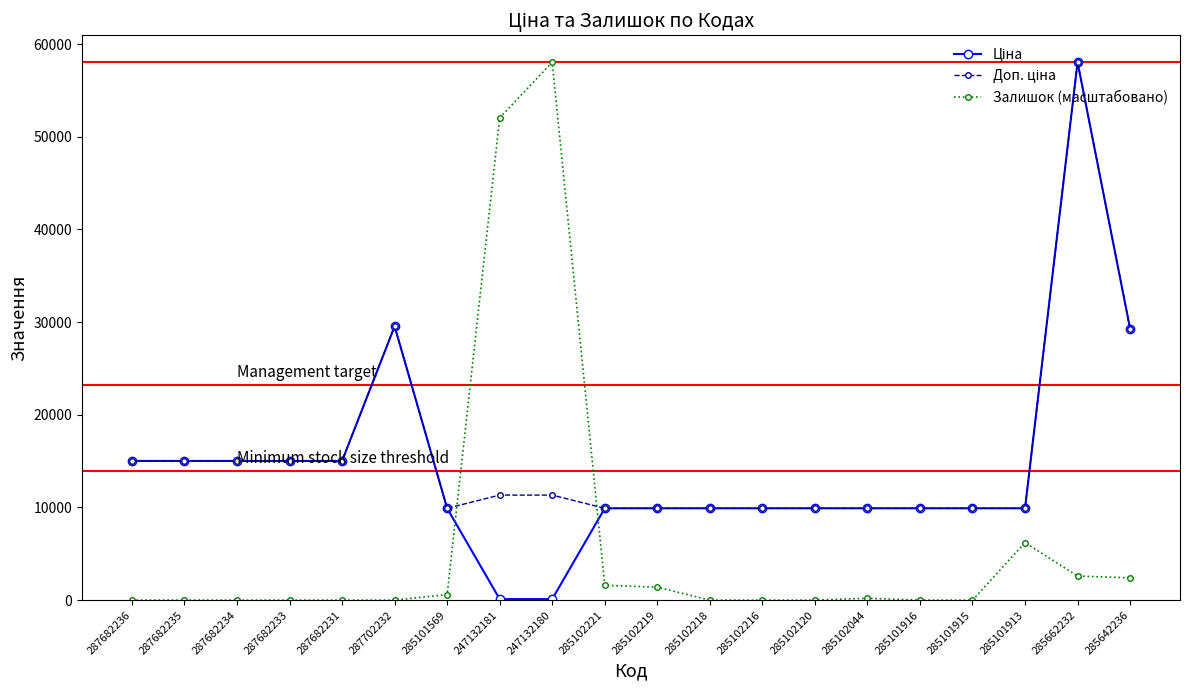

True or false: Залишок (масштабовано) has more than 1 points higher than both neighbors.

True